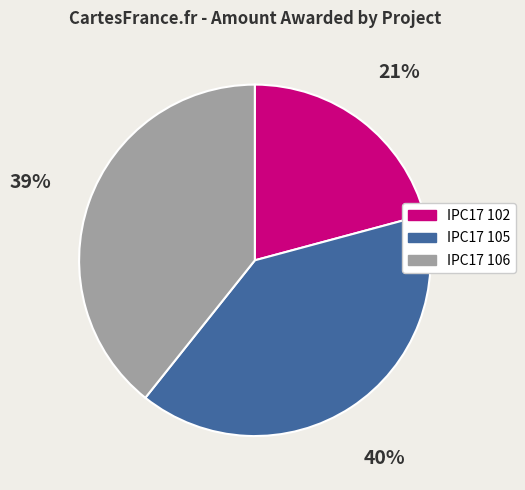

Is the sum of IPC17 102 and IPC17 105 greater than half?

Yes